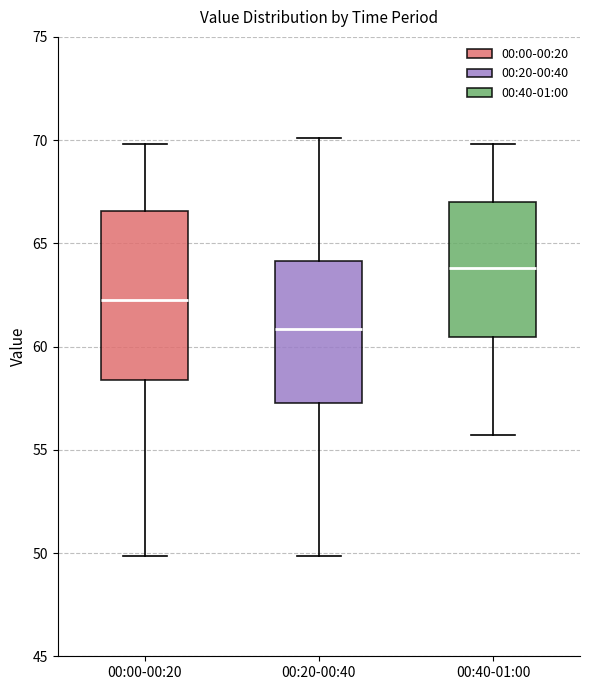

Comparing the boxes themselves (not the whiskers), which one is the tallest?

00:00-00:20